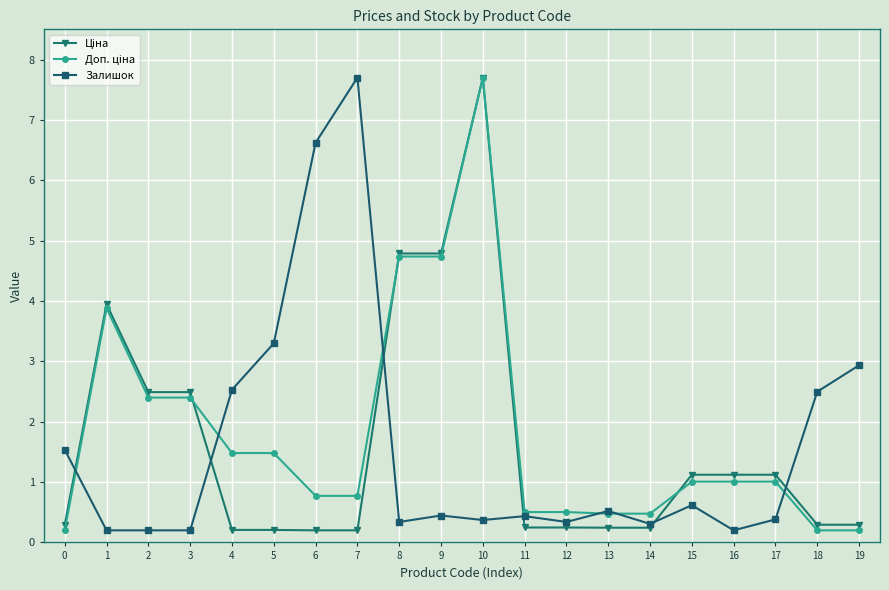

What is the value of the Залишок point at the 9th from the left?

0.3